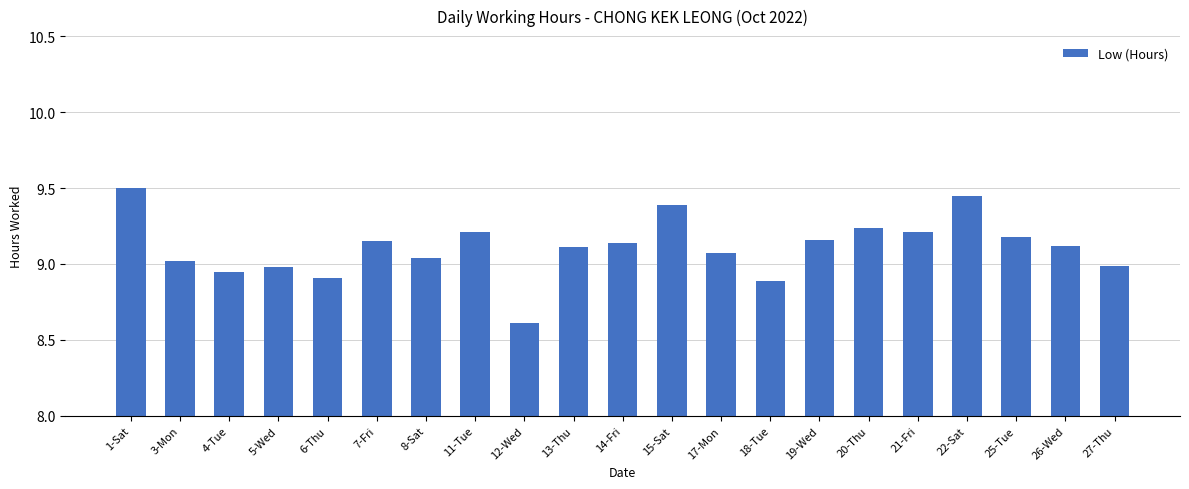

Does the chart contain stacked bars?

No